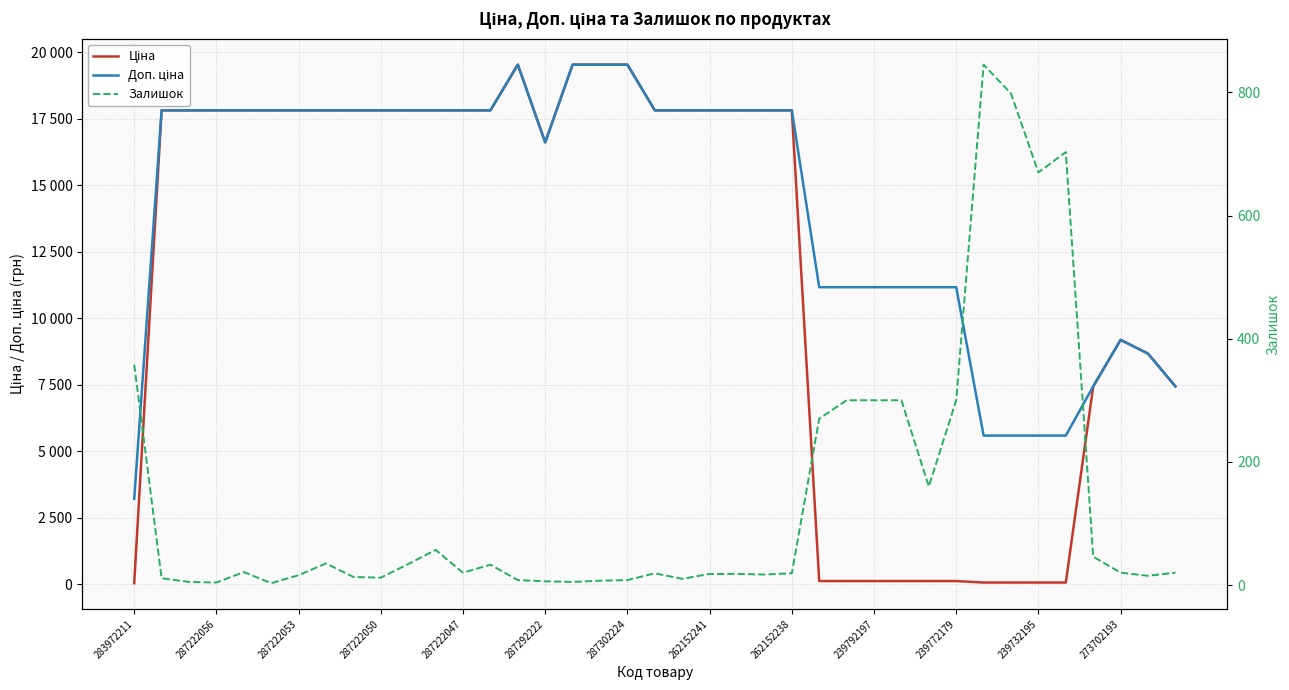

What are all the series names shown in the legend?

Ціна, Доп. ціна, Залишок